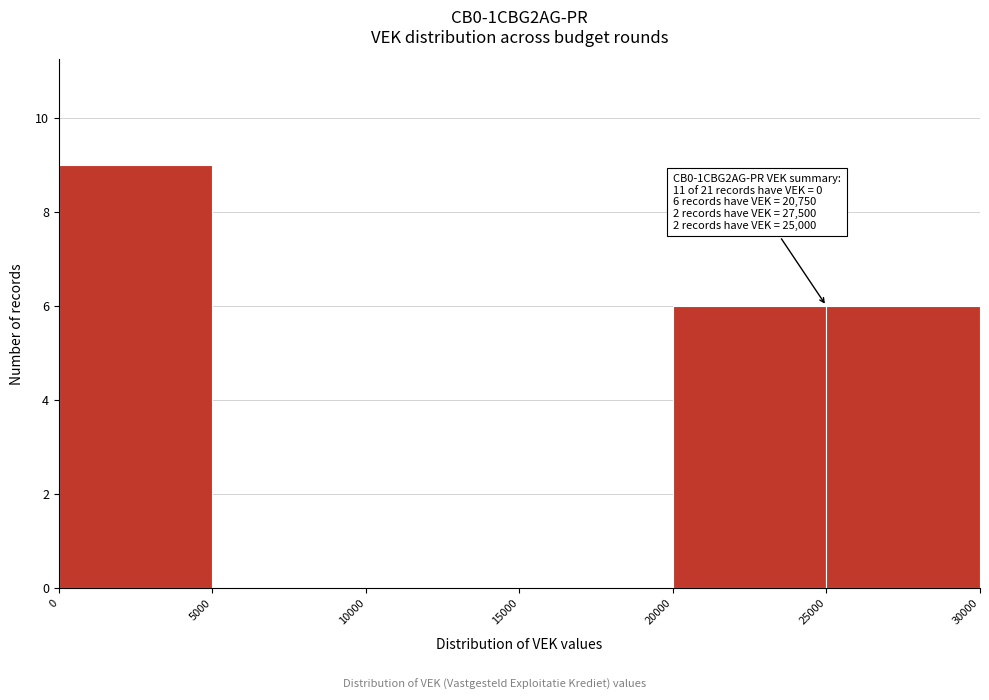

Over which range of the x-axis is the bar tallest?

0 to 5000